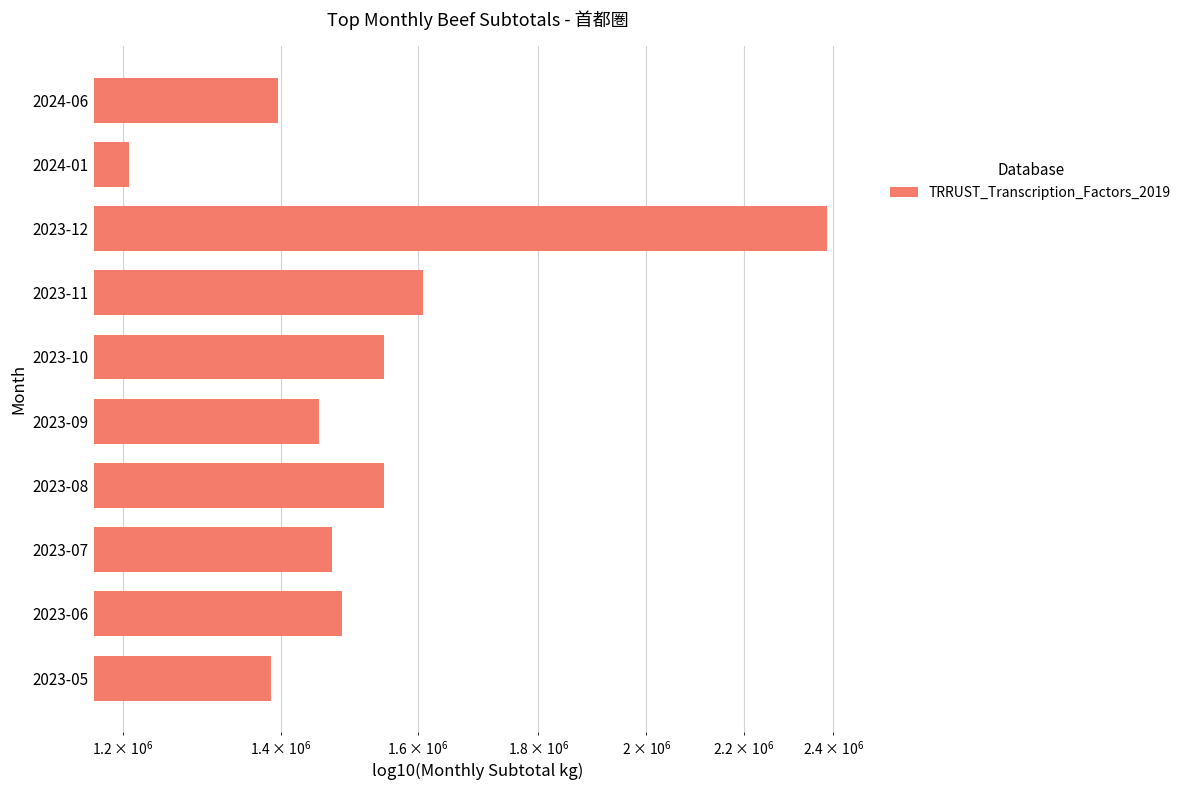

Are the bars grouped side by side (vs. stacked)?

No